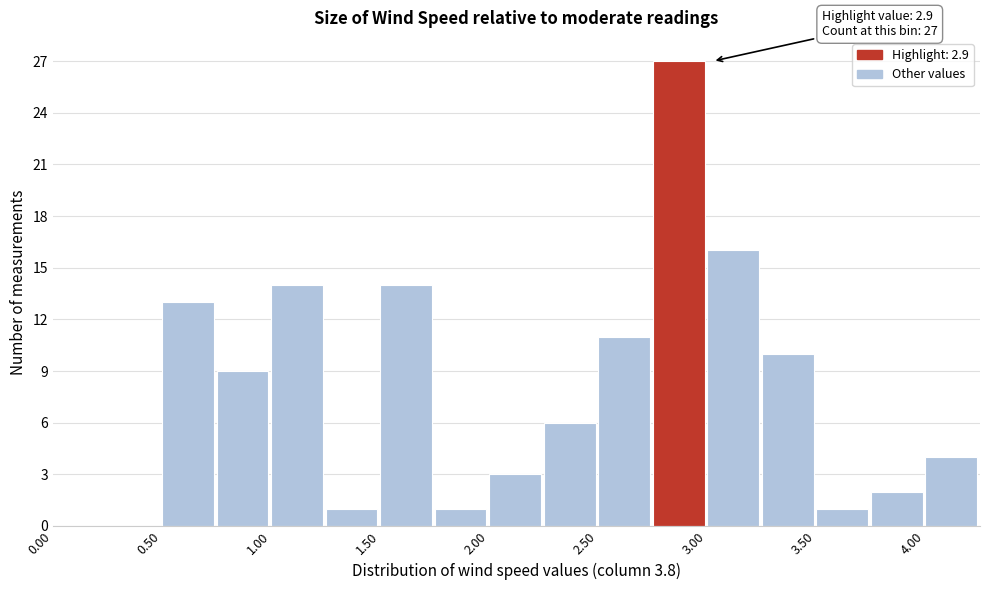

Which range on the x-axis has the tallest bar?

2.75 to 3.00